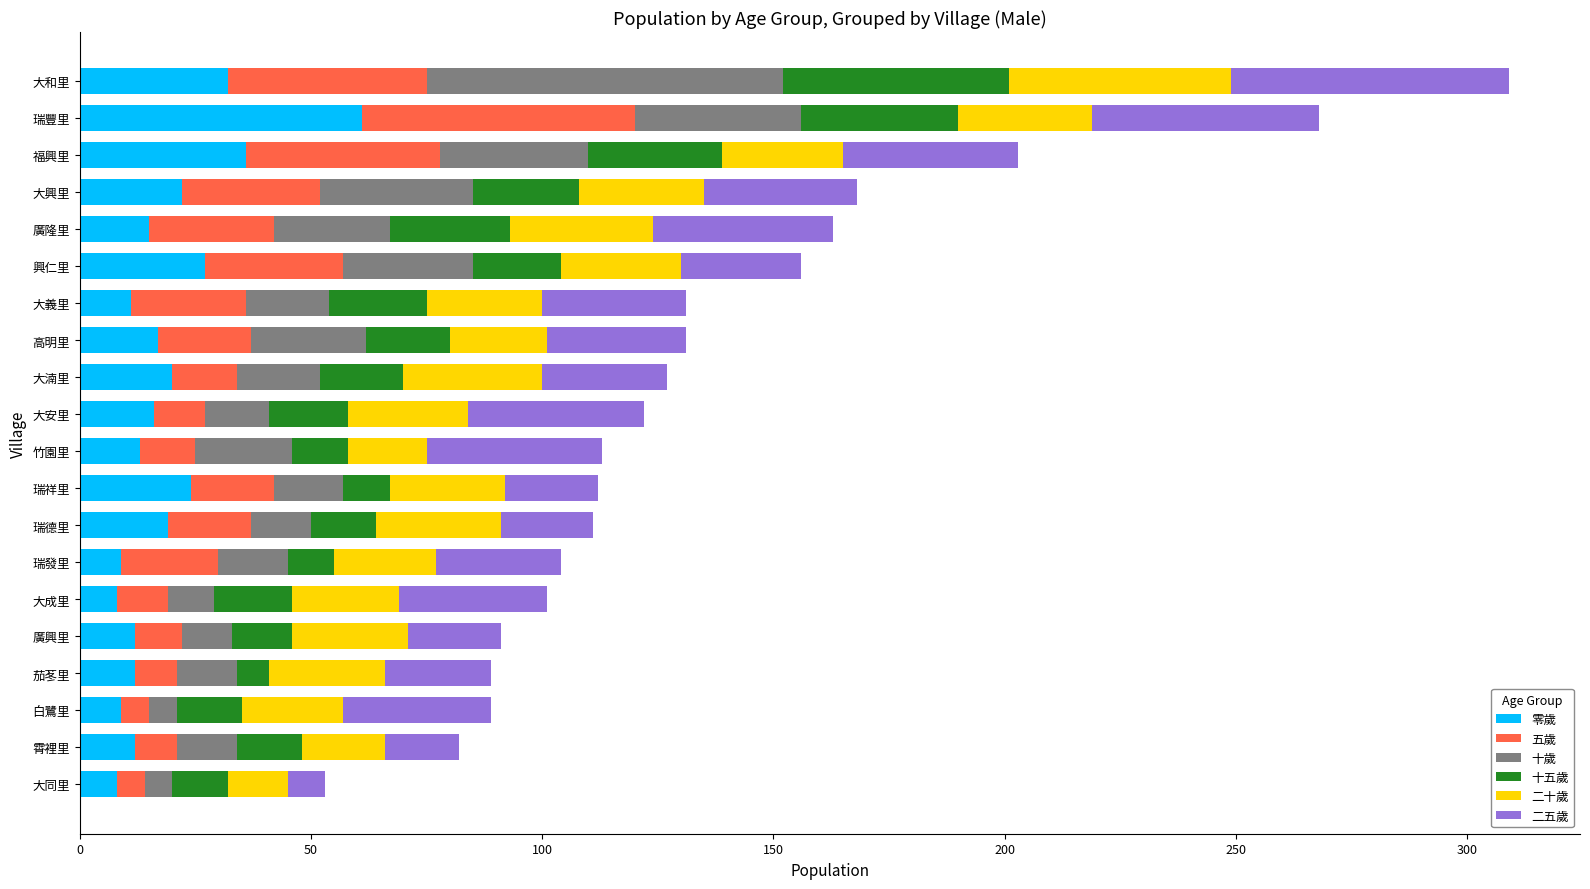

What is the highest value of the 零歲 series?

61